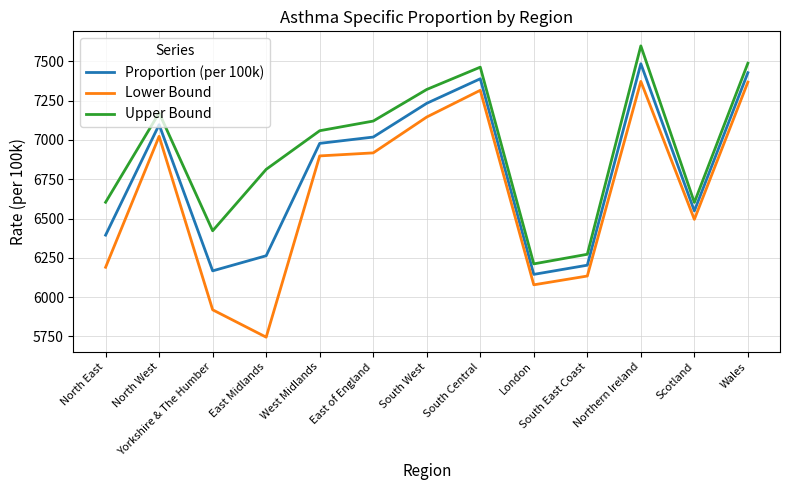

Which series has the largest total across all categories?

Upper Bound